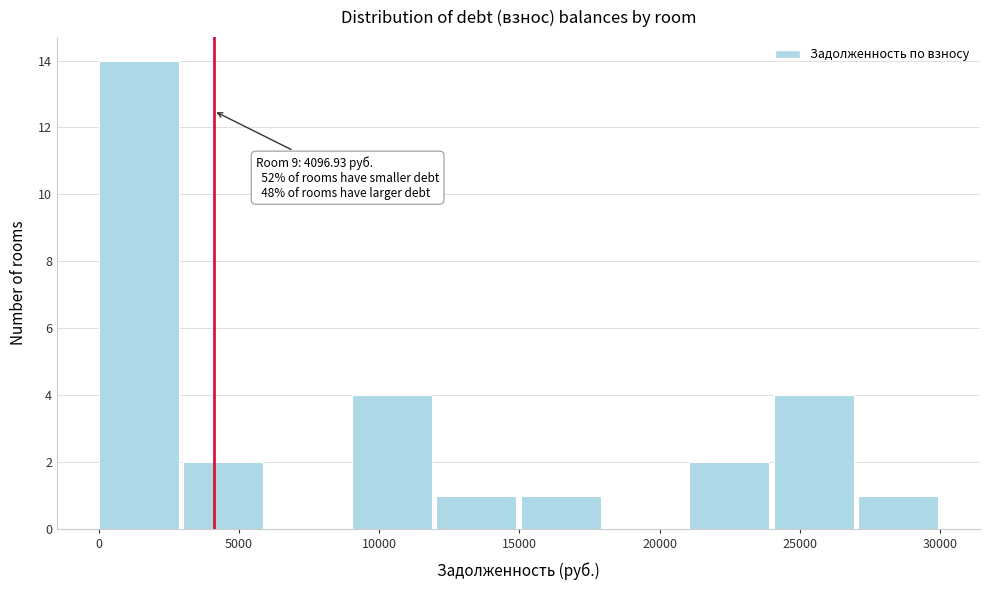

Over which range of the x-axis is the bar tallest?

0 to 3000